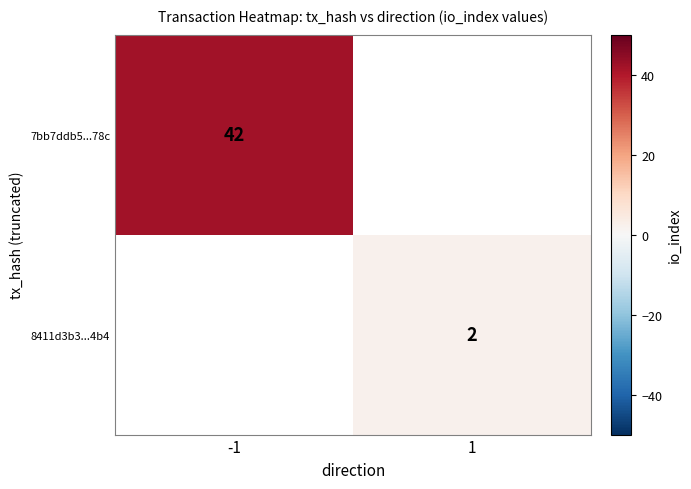

The value of 7bb7ddb5...78c at -1 is 42. True or false?

True